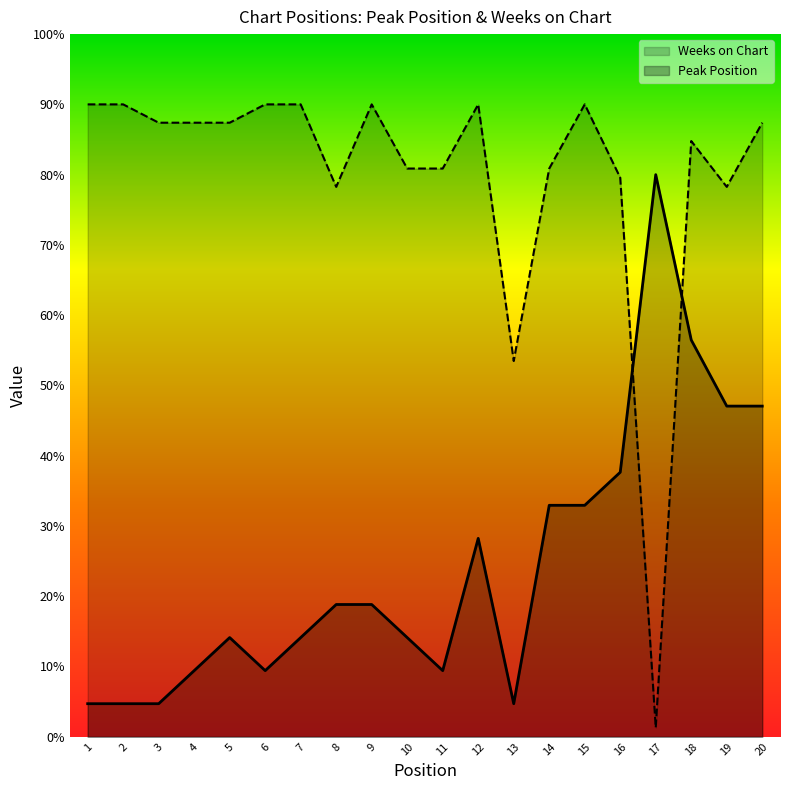

What is the average value of the Weeks on Chart series?

79.9